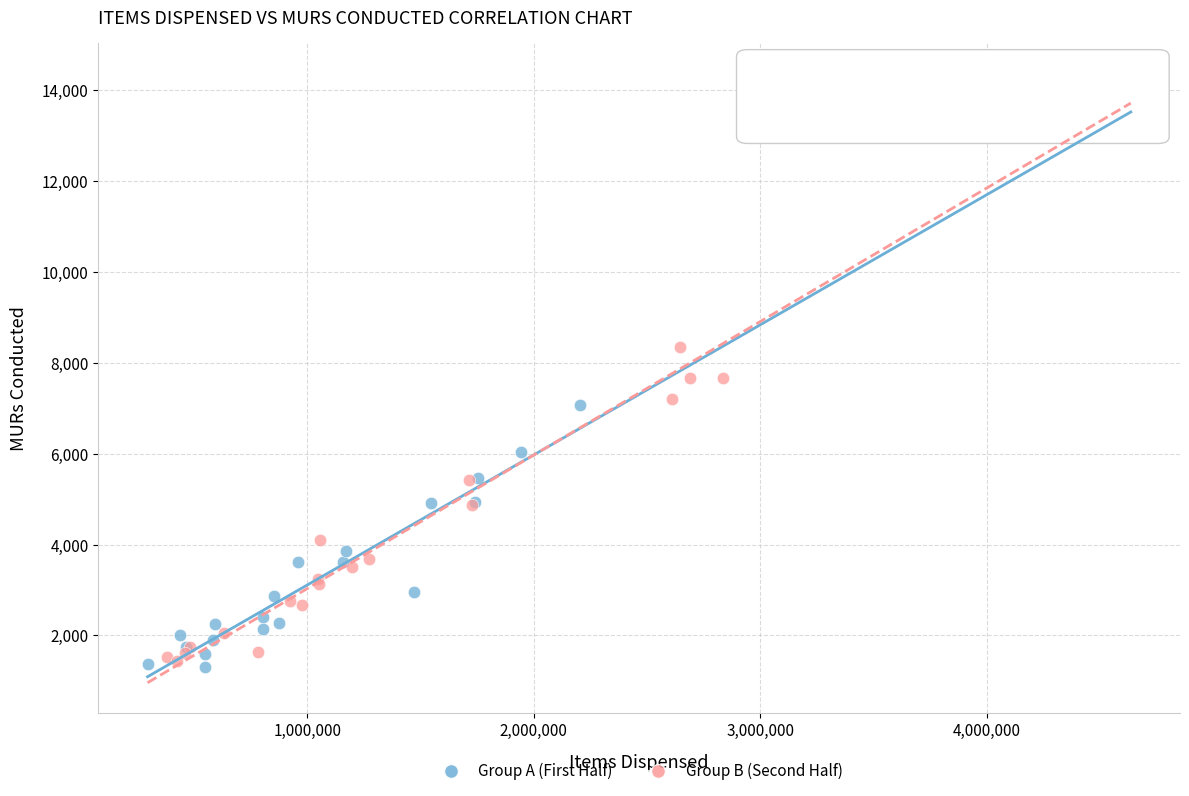

Which series has the largest Y range (max minus min)?

Group B (Second Half)